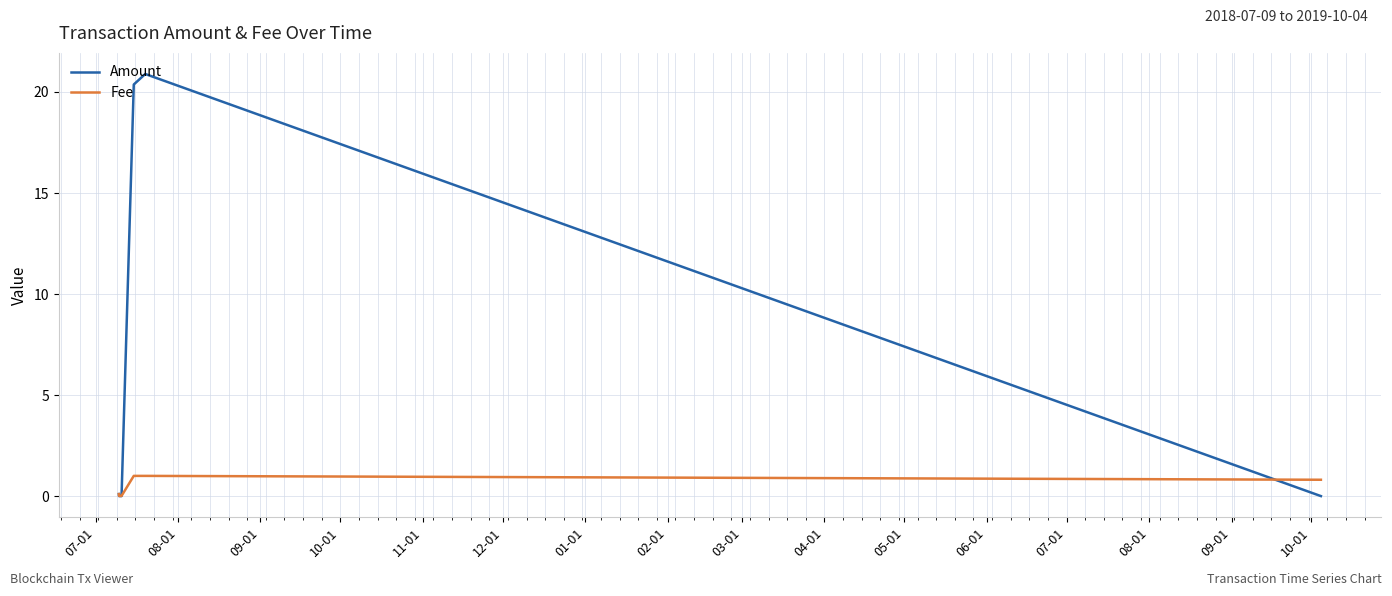

Which series has the largest range (max minus min)?

Amount